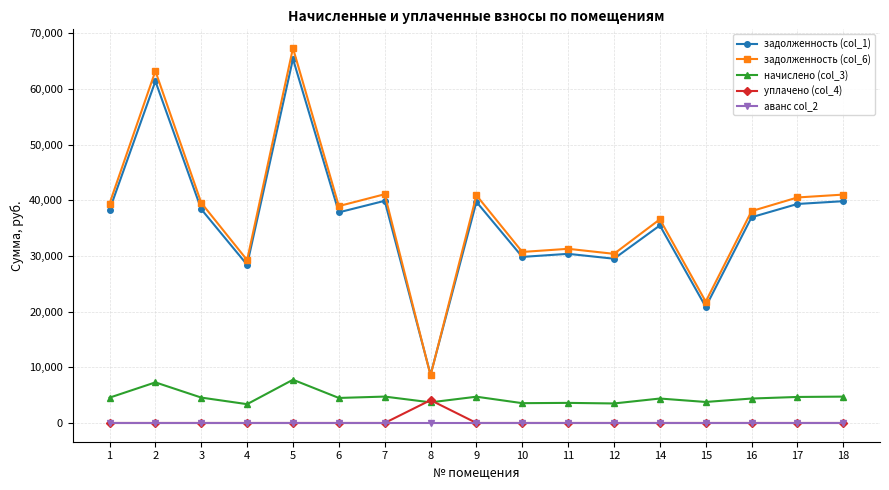

At which category is the sum across all series the highest?

5